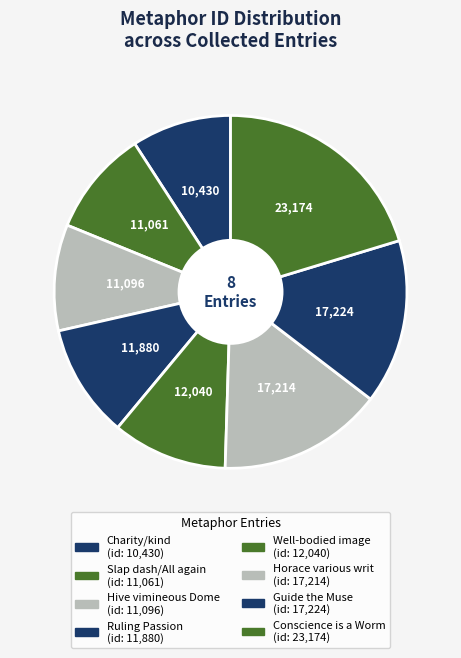

How many segments does this pie chart have?

8